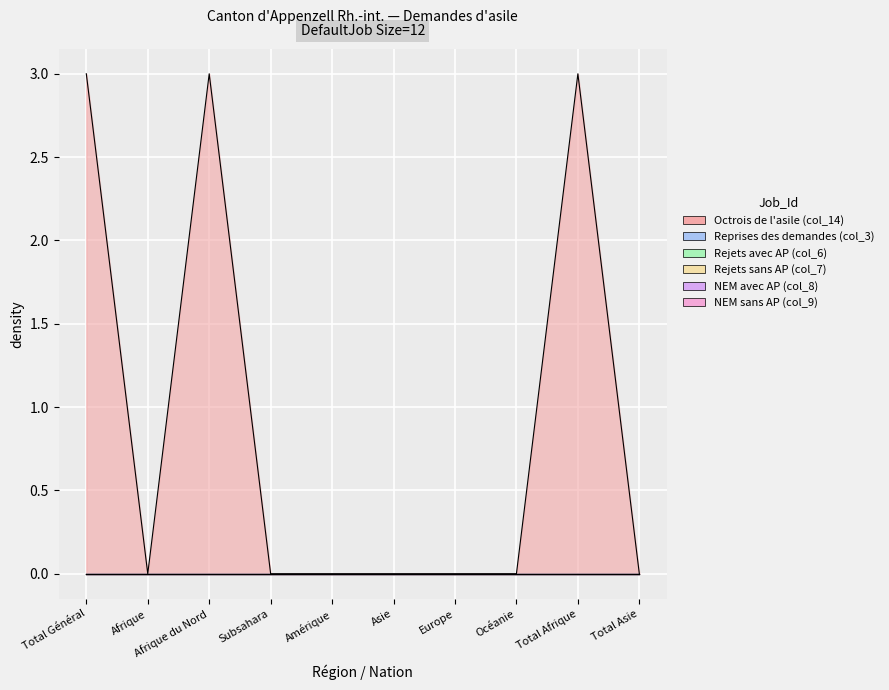

What is the label of the 7th point from the right?

Subsahara